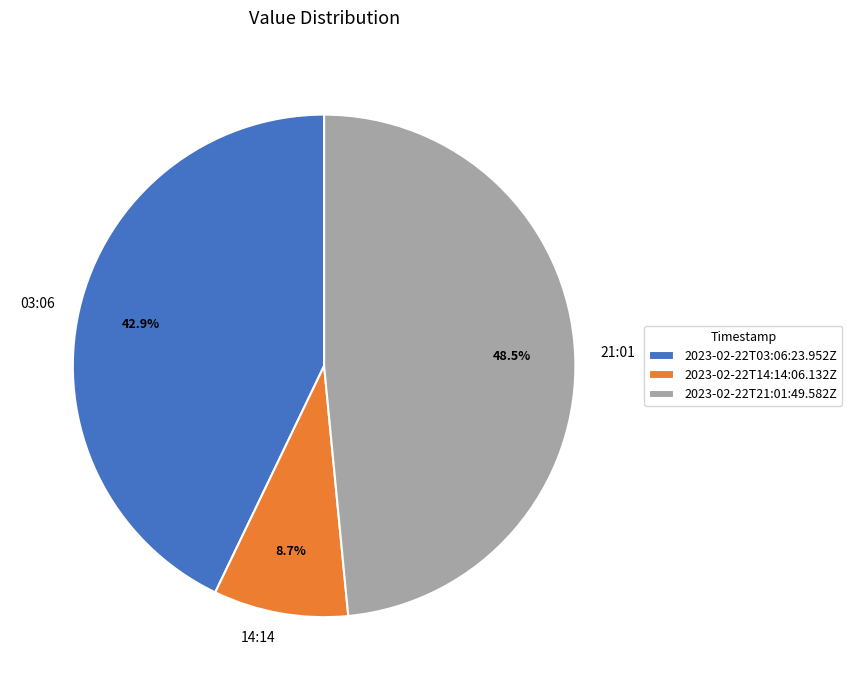

To the nearest percent, what is the average slice percentage?

33%